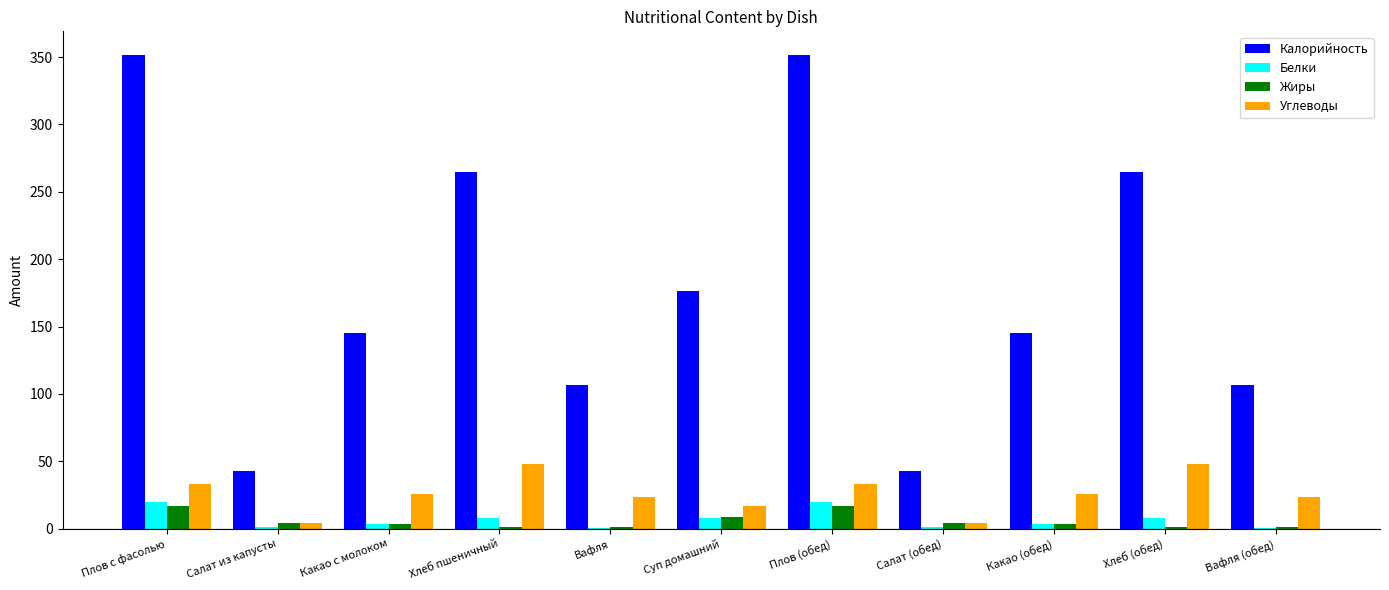

True or false: Белки has a value of 8.0 at Хлеб пшеничный.

True